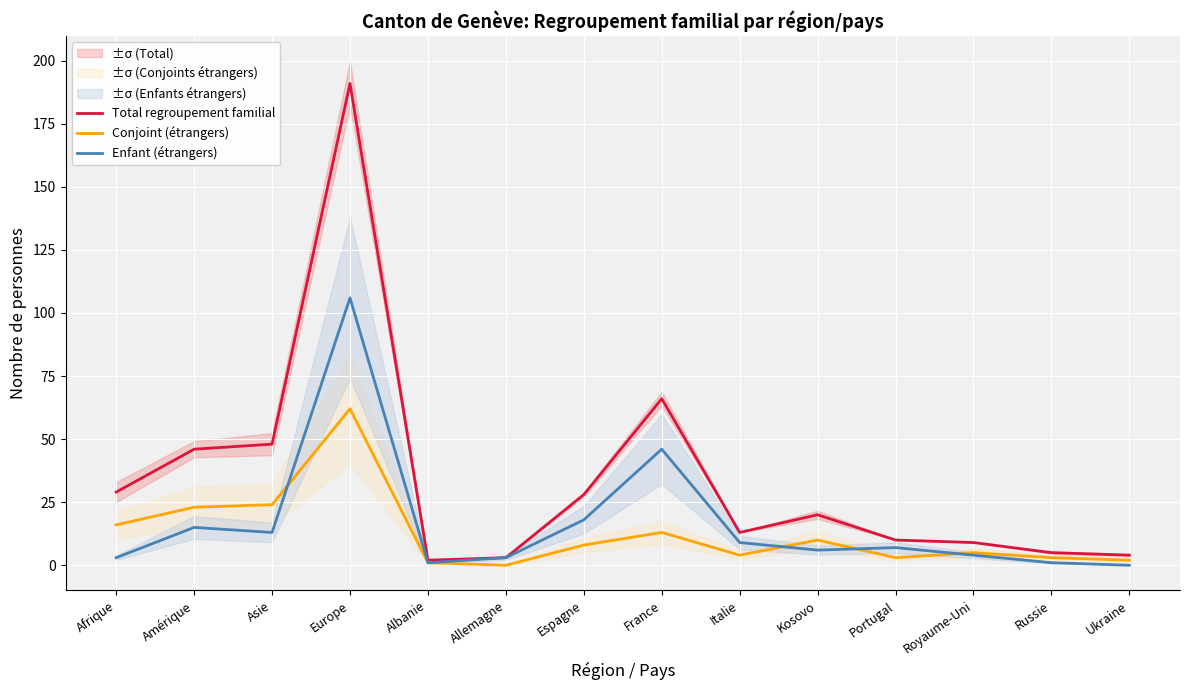

The value of Enfant (étrangers) at Espagne is 26. True or false?

False